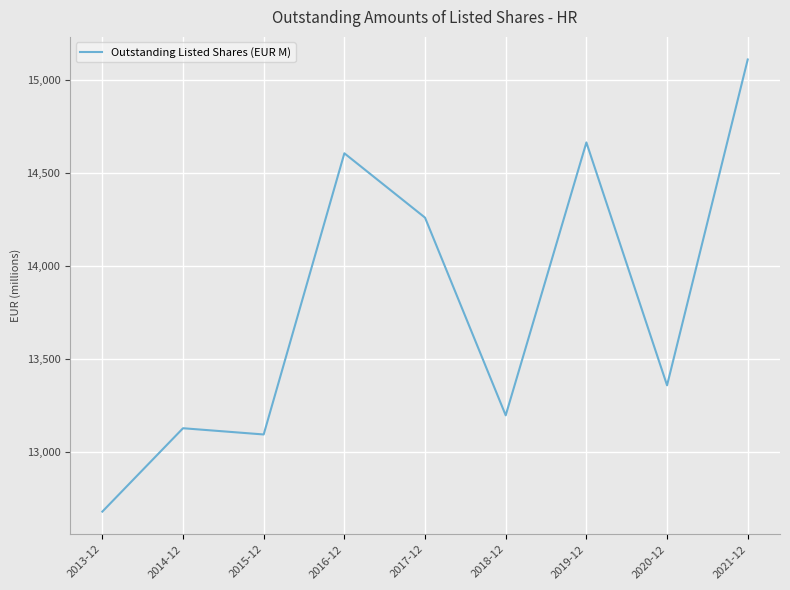

At which category does the chart reach its minimum across all series?

2013-12